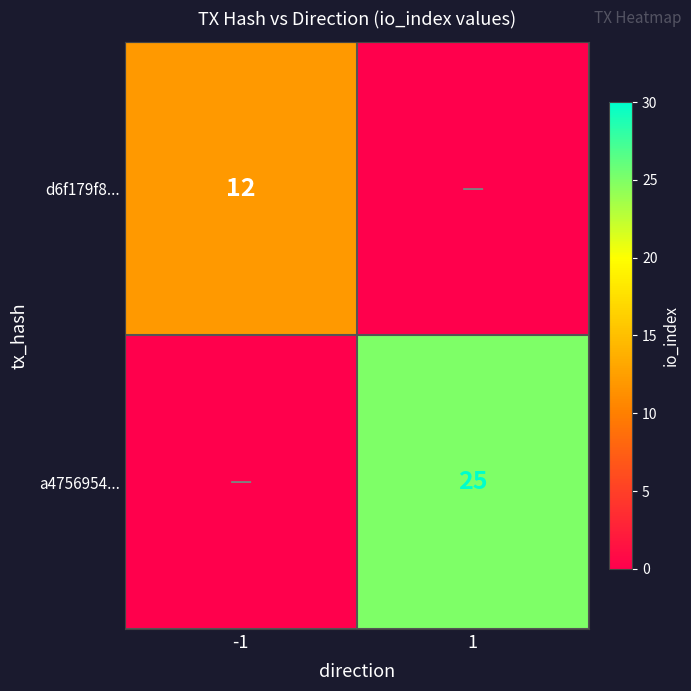

Is it true that a4756954... equals 7 at 1?

False